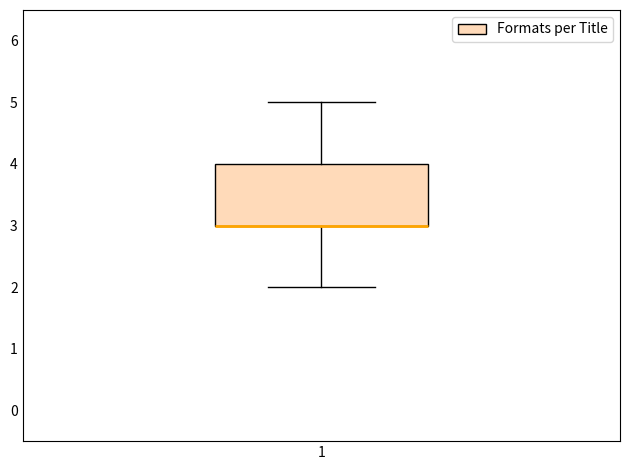

Transcribe this box plot: give where the median line is, the range the box spans, and where the two whiskers end, as read against the y-axis. The values are not printed on the chart, so give them approximately, as read against the axis.

median 3 (drawn on the box's lower edge), box 3 to 4, whiskers 2 to 5